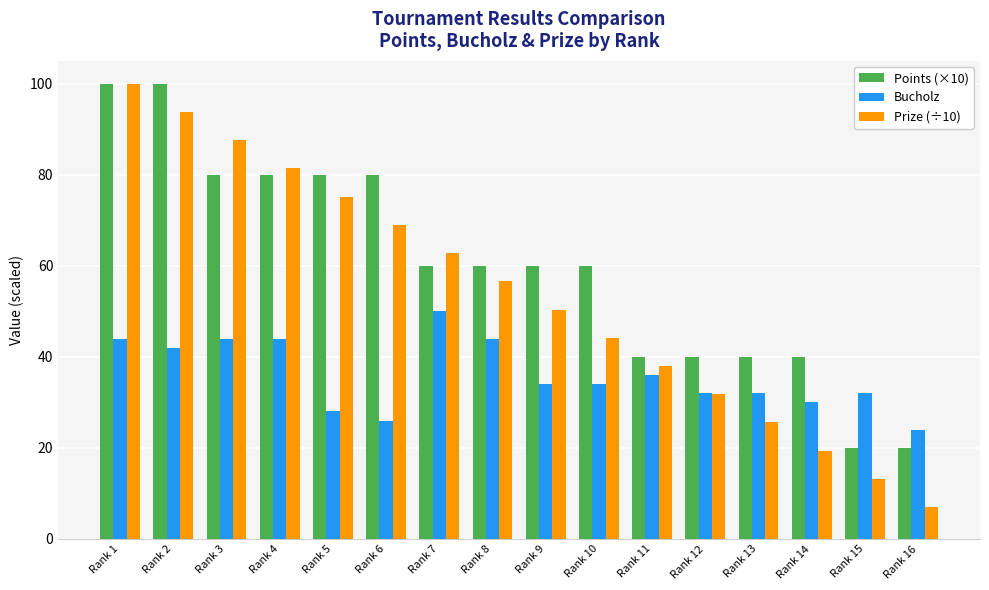

What is the difference between the maximum and minimum values in the Prize (÷10) series?

93.0